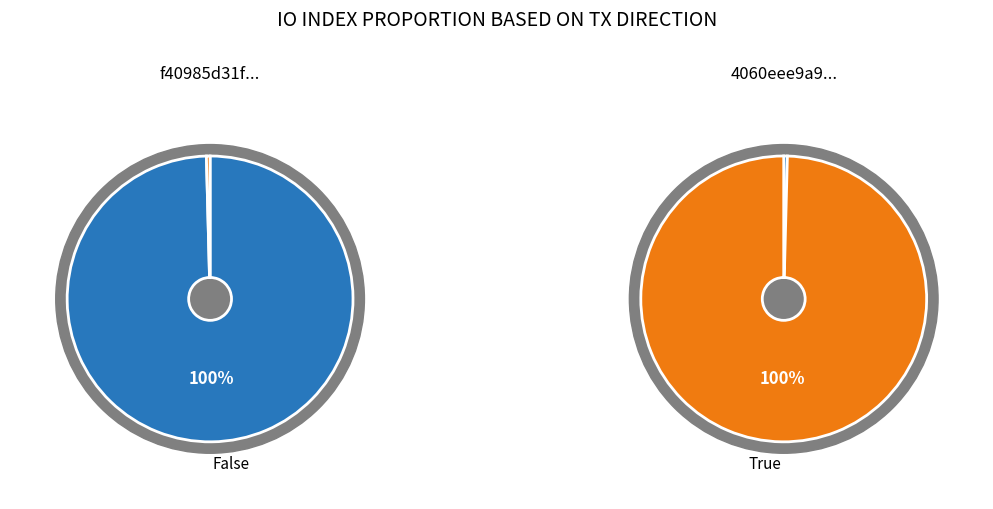

To the nearest percent, what is the average slice percentage?

50%